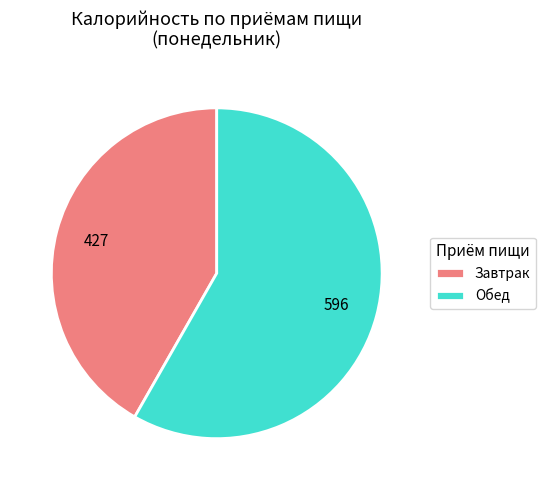

Which category has the smallest portion of the pie?

Завтрак